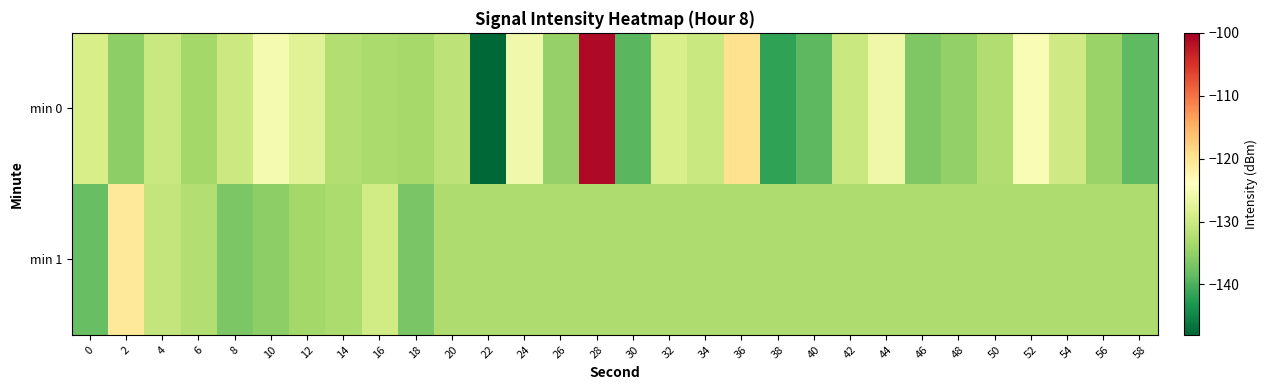

Rank the series by their maximum value, from lowest to highest.

min 1, min 0